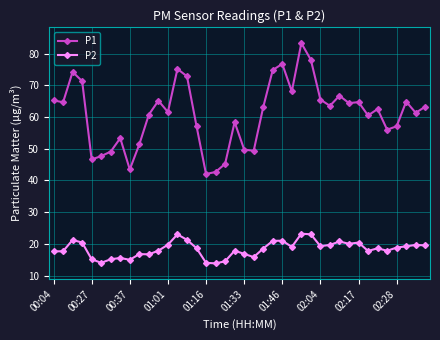

What is the average value of the P2 series?

18.4